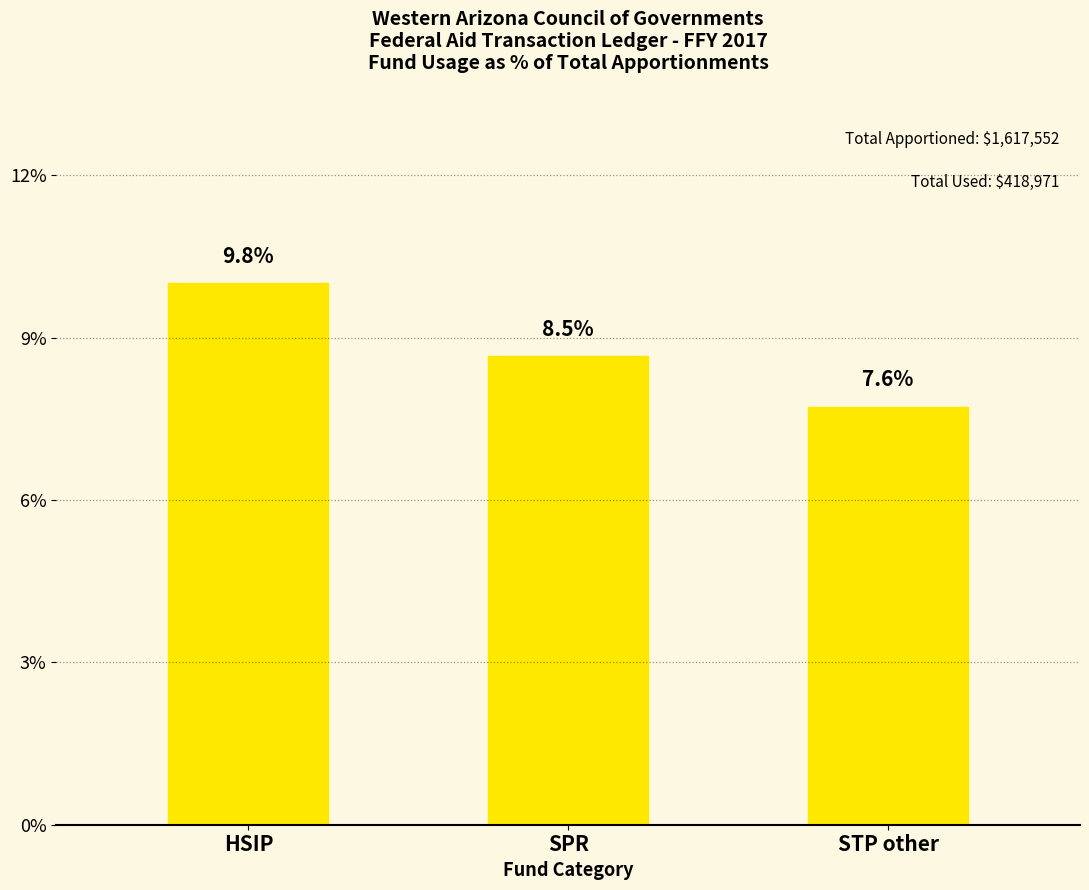

Which label corresponds to the largest value in the chart?

HSIP